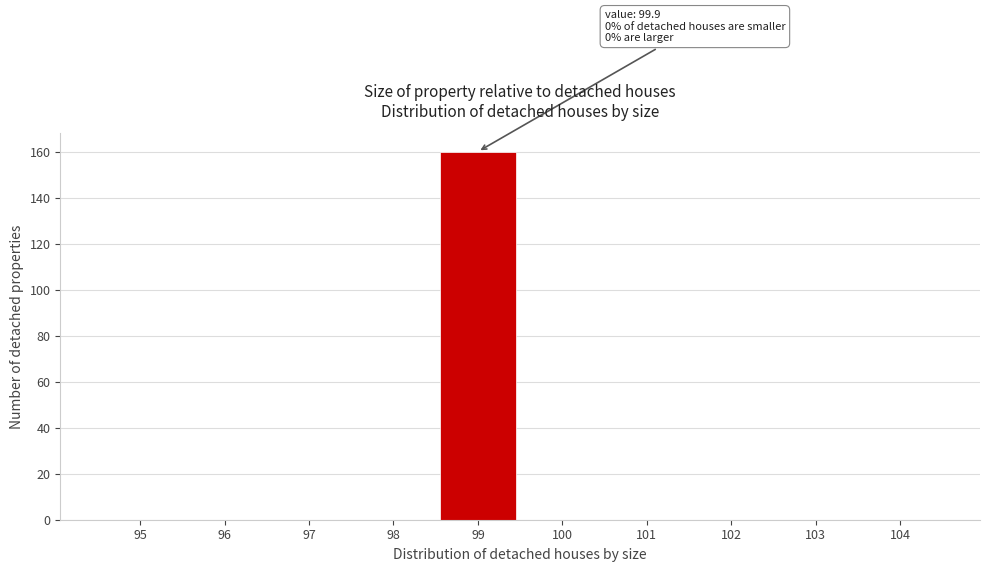

Reading left to right, extract all data points from this chart.

95=0	96=0	97=0	98=0	99=160	100=0	101=0	102=0	103=0	104=0